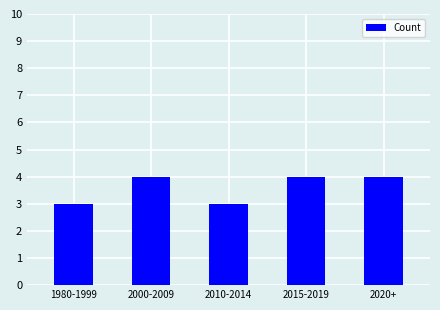

Is it true that the value at 2015-2019 is 4?

True